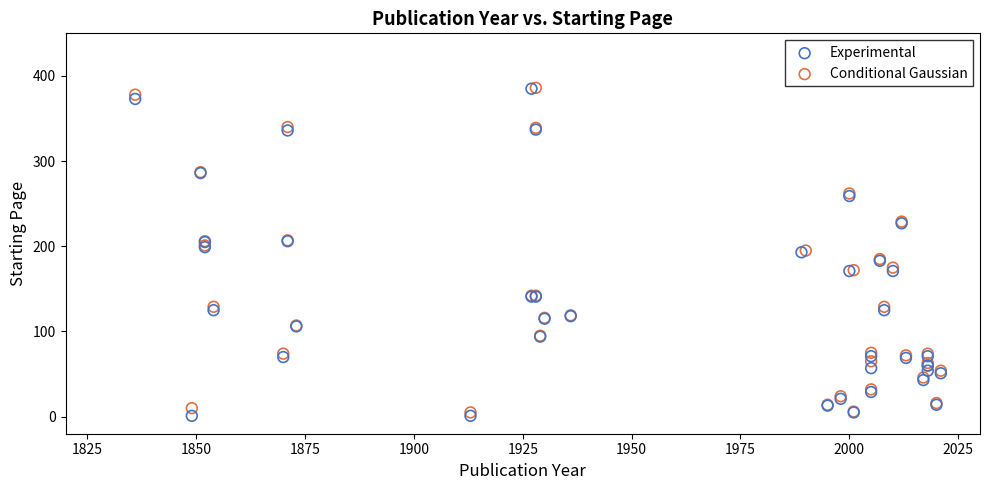

Which series reaches the minimum Y coordinate?

Experimental